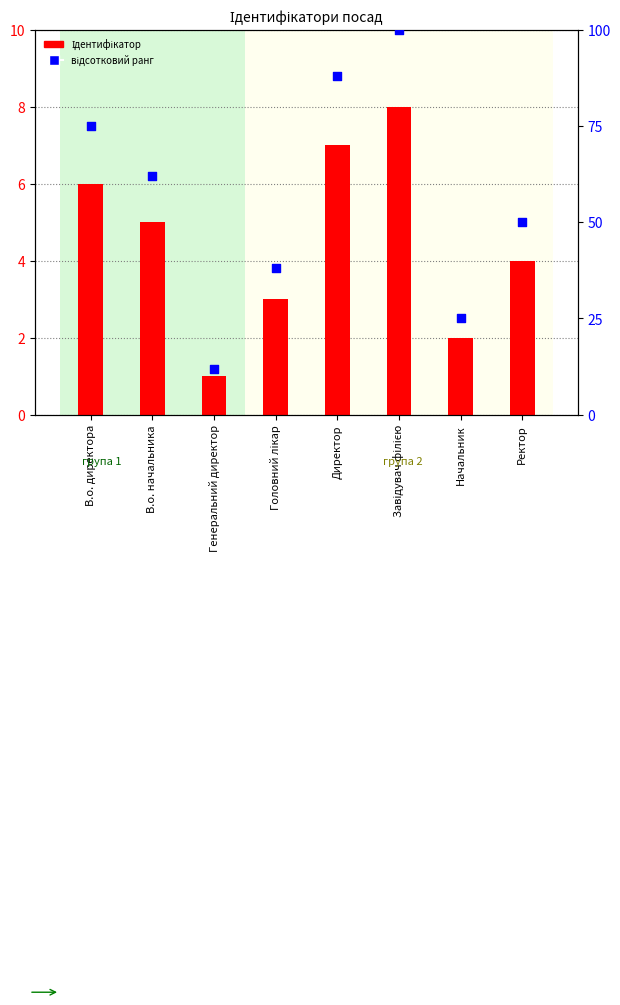

Which series has the largest total across all categories?

відсотковий ранг